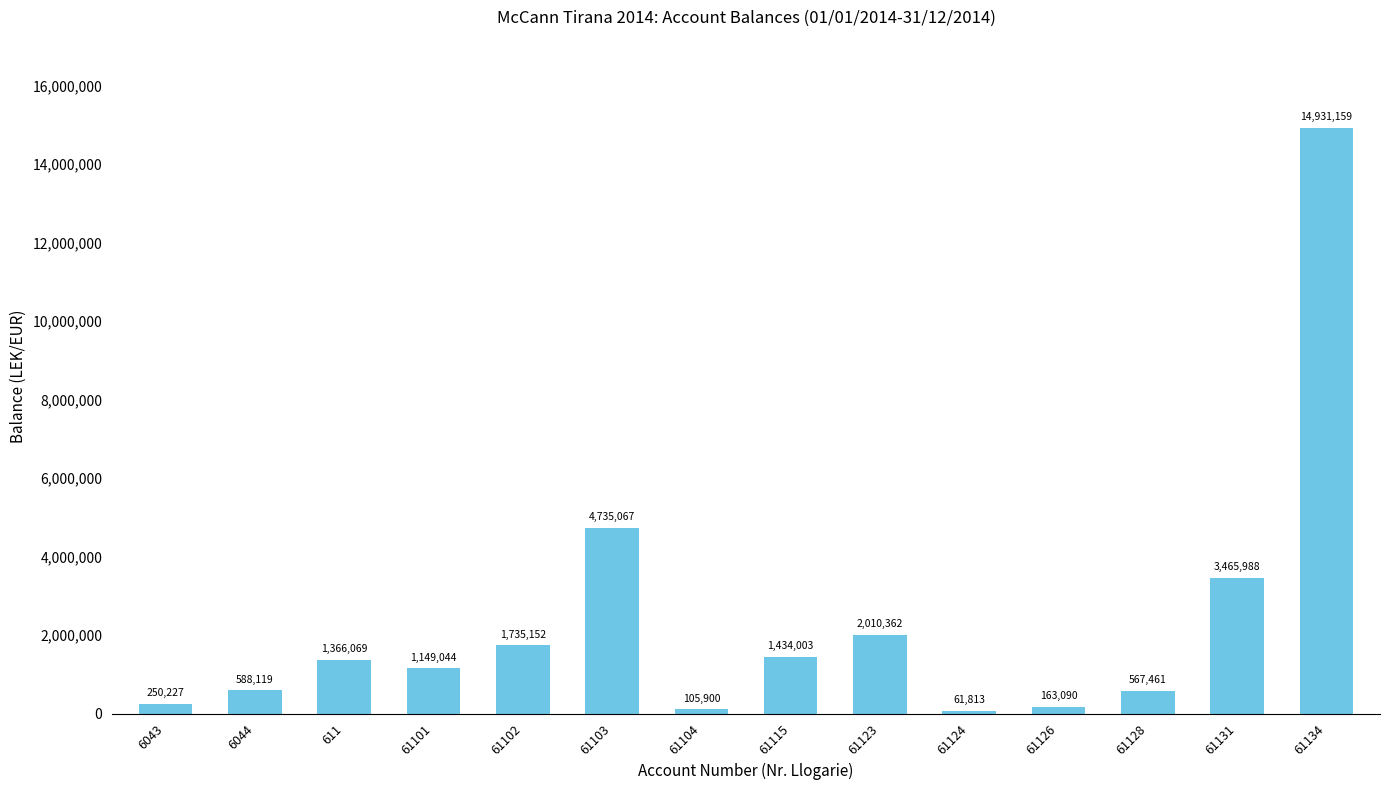

What is the sum of all values?

32563453.0